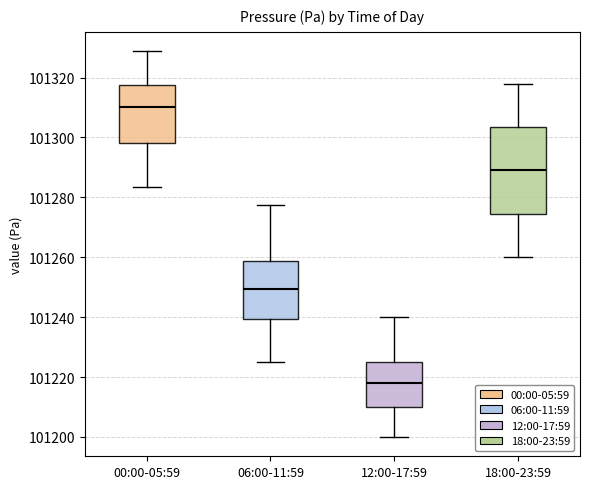

Reading left to right, read every box against the y-axis: the position of its median line, the range the box covers, and the ends of its whiskers. The values are not printed on the chart, so give them approximately, as read against the axis.

00:00-05:59: median 101310, box 101298 to 101318, whiskers 101284 to 101328
06:00-11:59: median 101250, box 101240 to 101258, whiskers 101226 to 101278
12:00-17:59: median 101218, box 101210 to 101226, whiskers 101200 to 101240
18:00-23:59: median 101290, box 101274 to 101304, whiskers 101260 to 101318